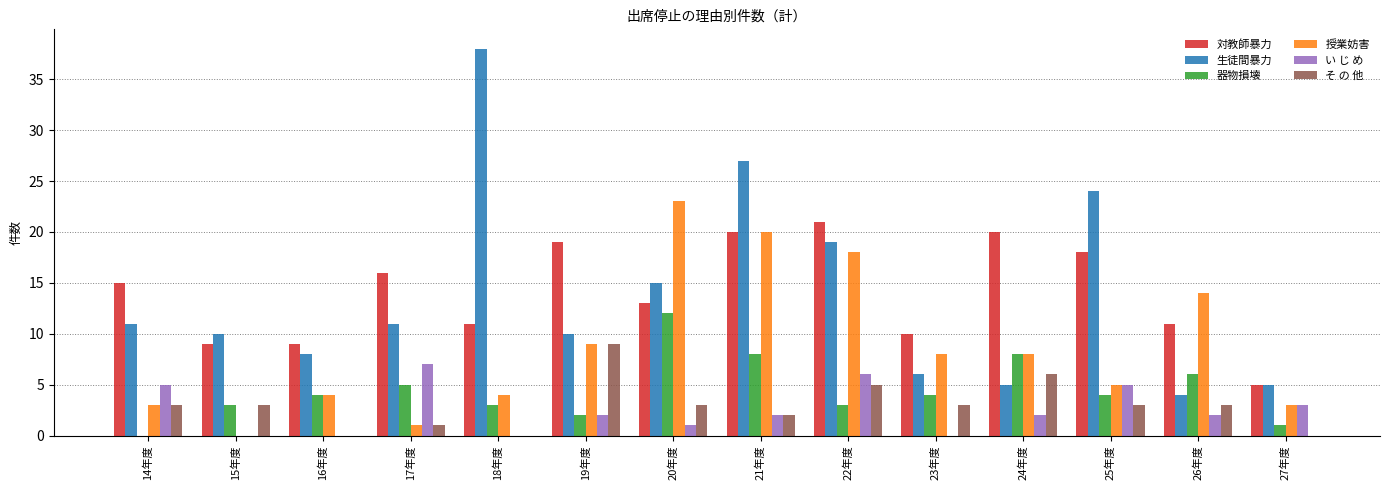

Reading left to right, extract all data points from this chart.

対教師暴力: 14年度=15	15年度=9	16年度=9	17年度=16	18年度=11	19年度=19	20年度=13	21年度=20	22年度=21	23年度=10	24年度=20	25年度=18	26年度=11	27年度=5
生徒間暴力: 14年度=11	15年度=10	16年度=8	17年度=11	18年度=38	19年度=10	20年度=15	21年度=27	22年度=19	23年度=6	24年度=5	25年度=24	26年度=4	27年度=5
器物損壊: 14年度=0	15年度=3	16年度=4	17年度=5	18年度=3	19年度=2	20年度=12	21年度=8	22年度=3	23年度=4	24年度=8	25年度=4	26年度=6	27年度=1
授業妨害: 14年度=3	15年度=0	16年度=4	17年度=1	18年度=4	19年度=9	20年度=23	21年度=20	22年度=18	23年度=8	24年度=8	25年度=5	26年度=14	27年度=3
い じ め: 14年度=5	15年度=0	16年度=0	17年度=7	18年度=0	19年度=2	20年度=1	21年度=2	22年度=6	23年度=0	24年度=2	25年度=5	26年度=2	27年度=3
そ の 他: 14年度=3	15年度=3	16年度=0	17年度=1	18年度=0	19年度=9	20年度=3	21年度=2	22年度=5	23年度=3	24年度=6	25年度=3	26年度=3	27年度=0